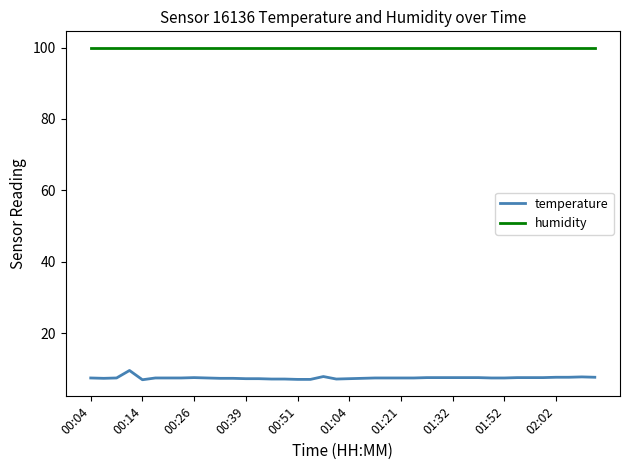

What is the lowest value of the humidity series?

99.9